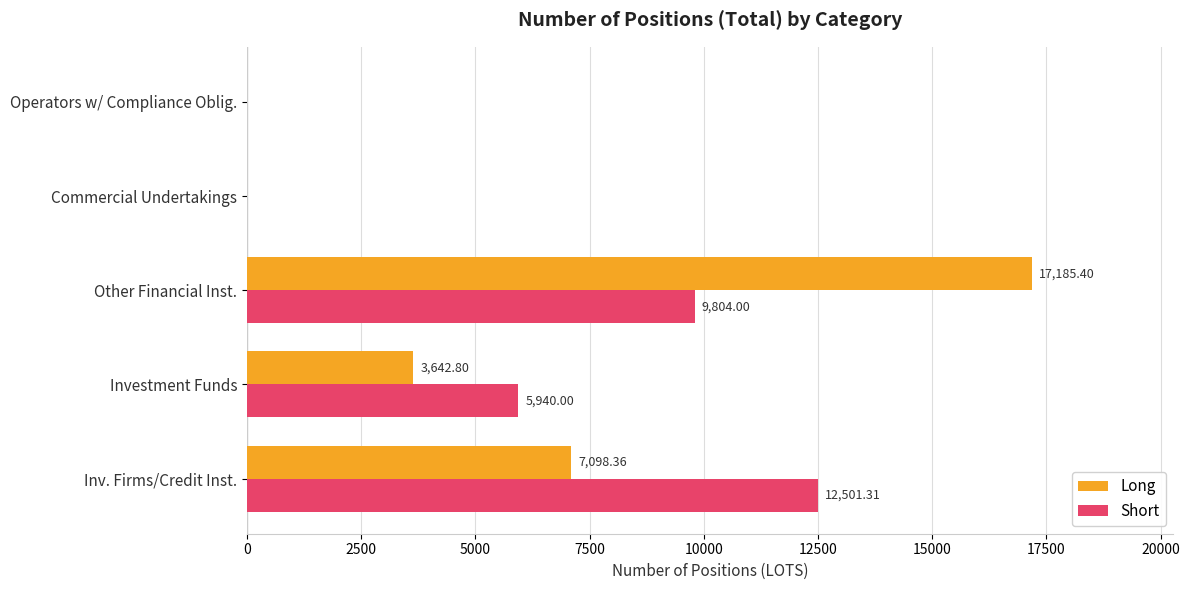

At which label is Short closest to 6250?

Investment Funds